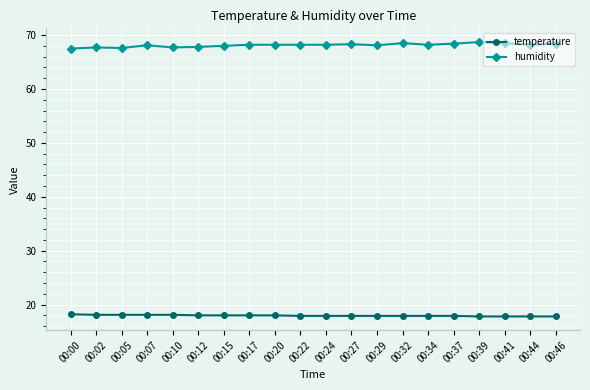

What is the total value across all series at 00:00?

85.7